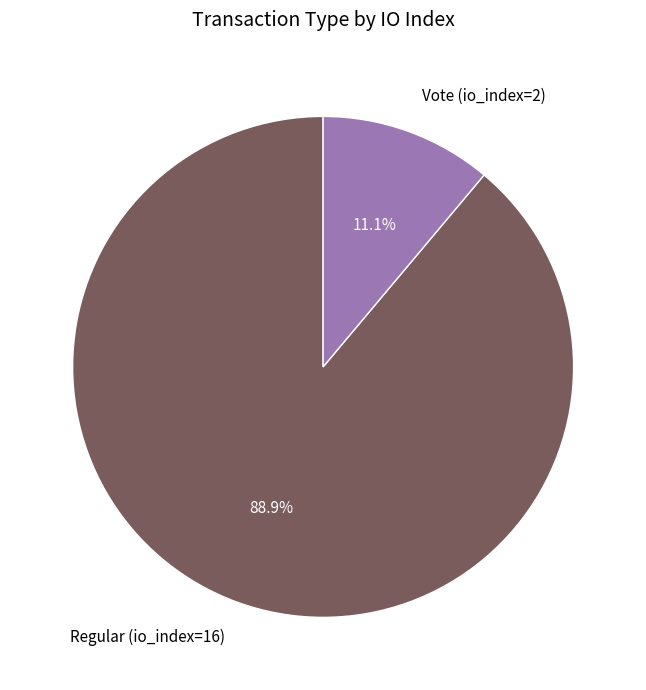

True or false: Vote (io_index=2) accounts for 3% of the total.

False